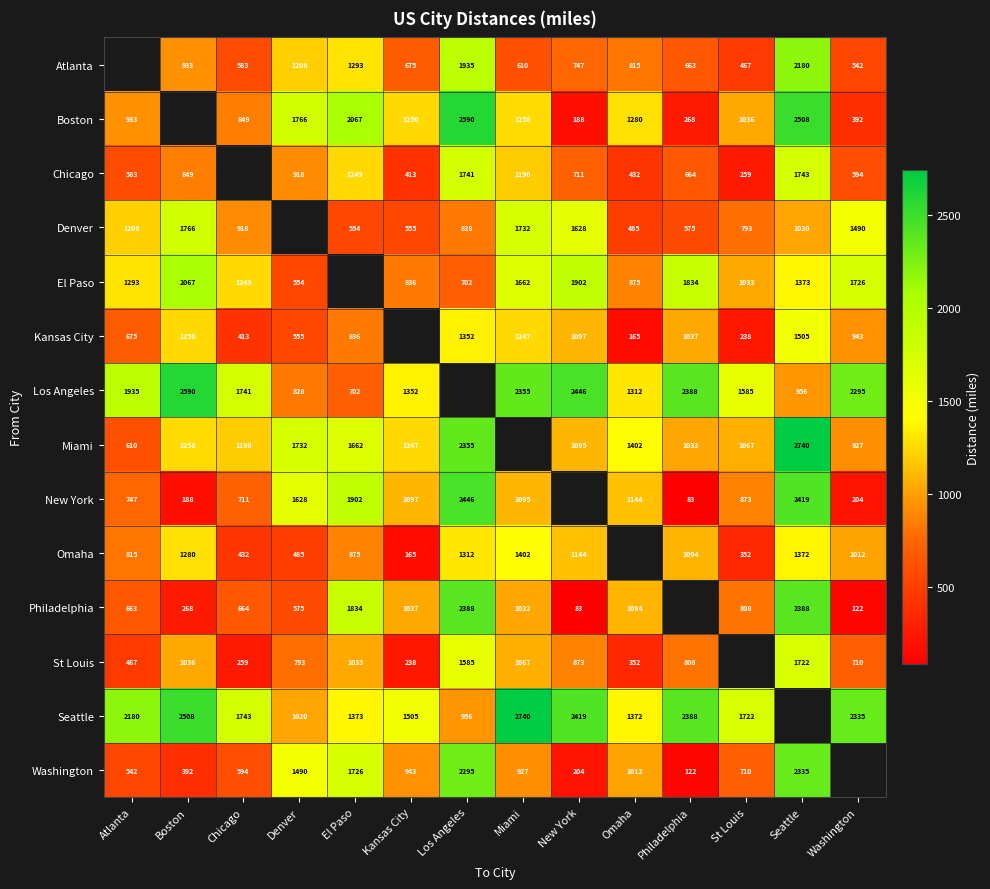

The value of Boston at New York is 188. True or false?

True